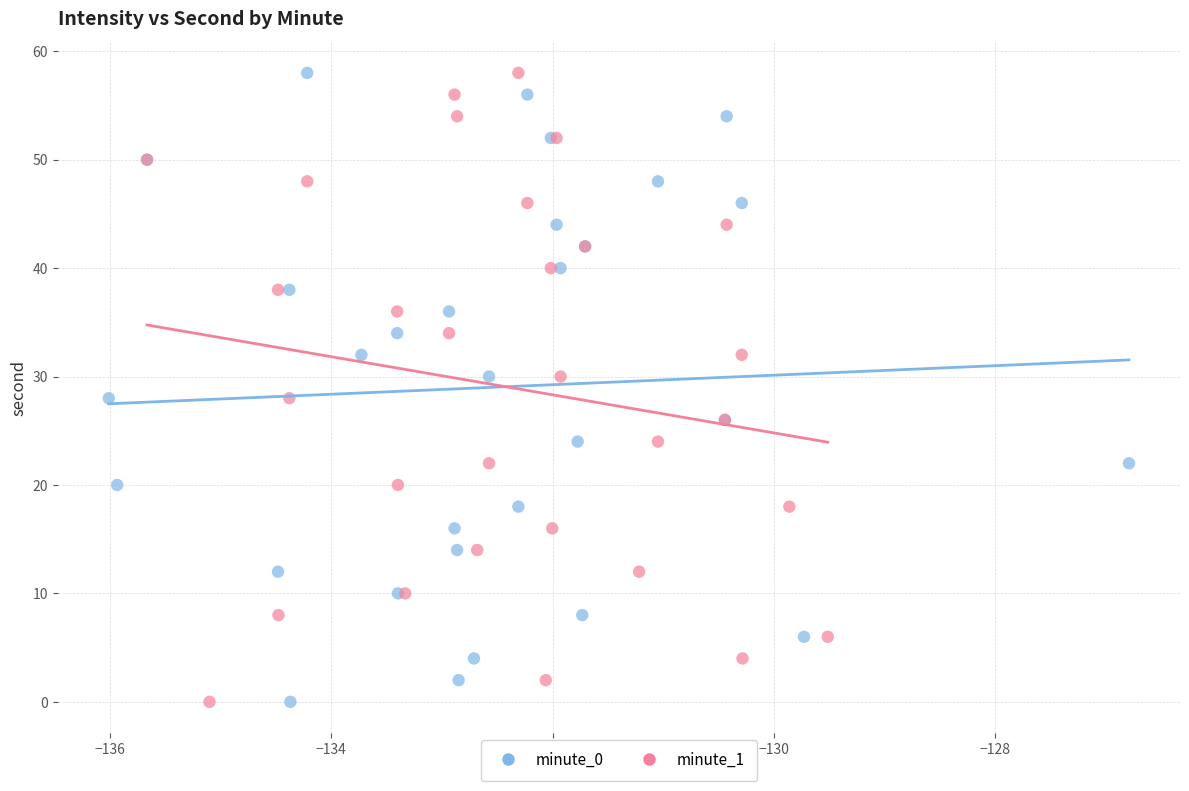

What are all the series names shown in the legend?

minute_0, minute_1